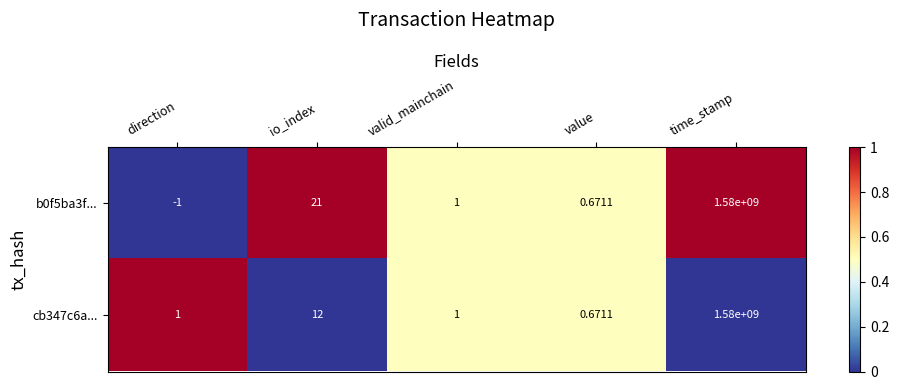

List the labels in order of b0f5ba3f... value, smallest first.

direction, value, valid_mainchain, io_index, time_stamp